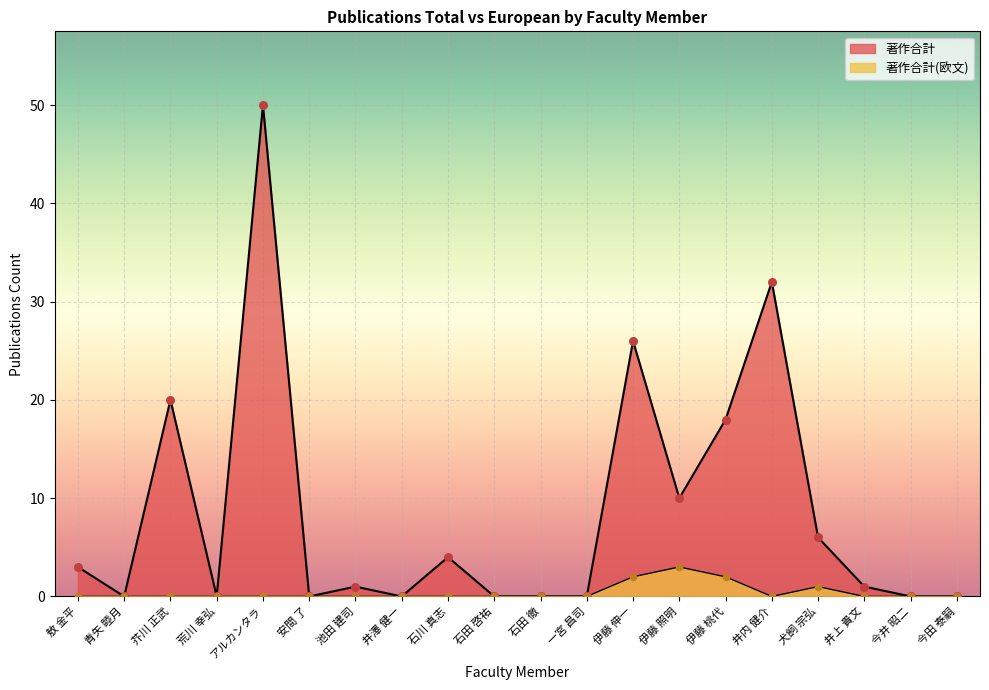

Which series reaches the minimum Y coordinate?

著作合計